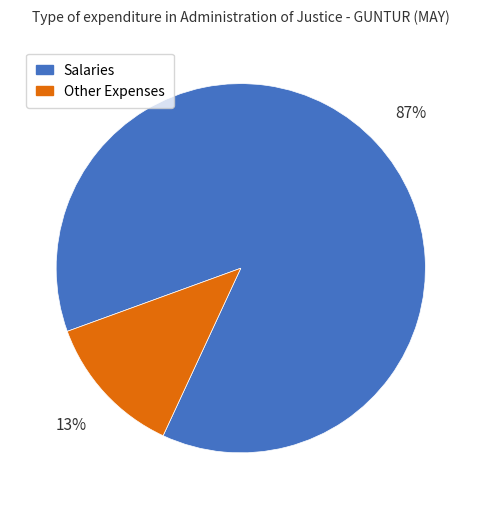

To the nearest percent, what is the average slice percentage?

50%